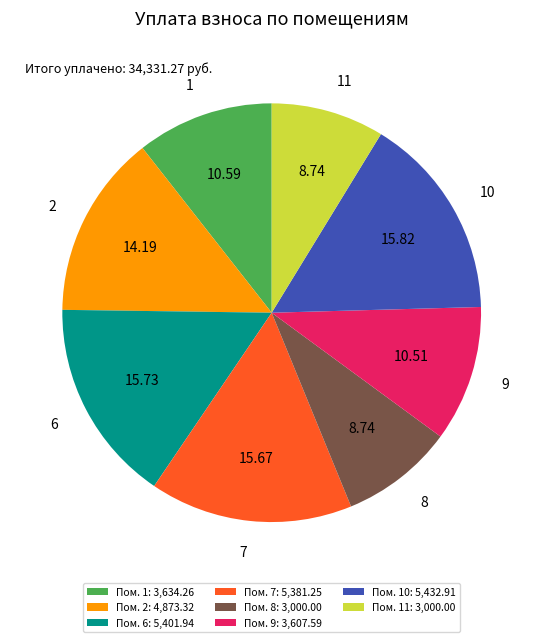

Approximately how many times larger is the value at 2 compared to 7?

0.9